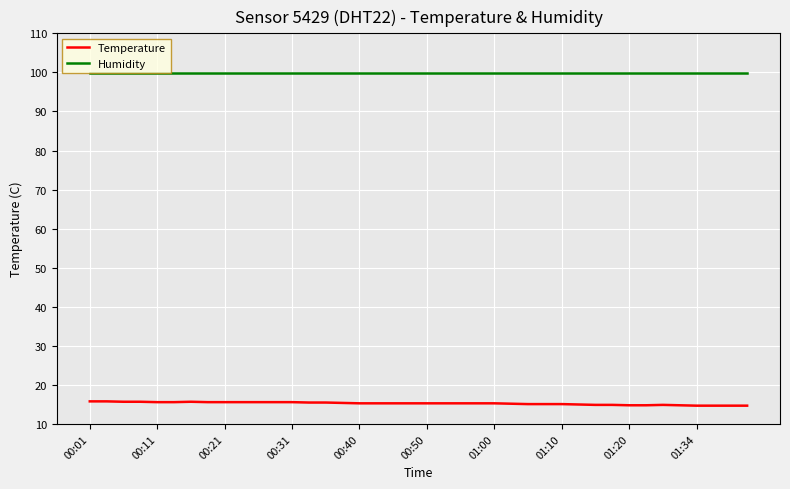

What is the sum of all Humidity values?

3996.0